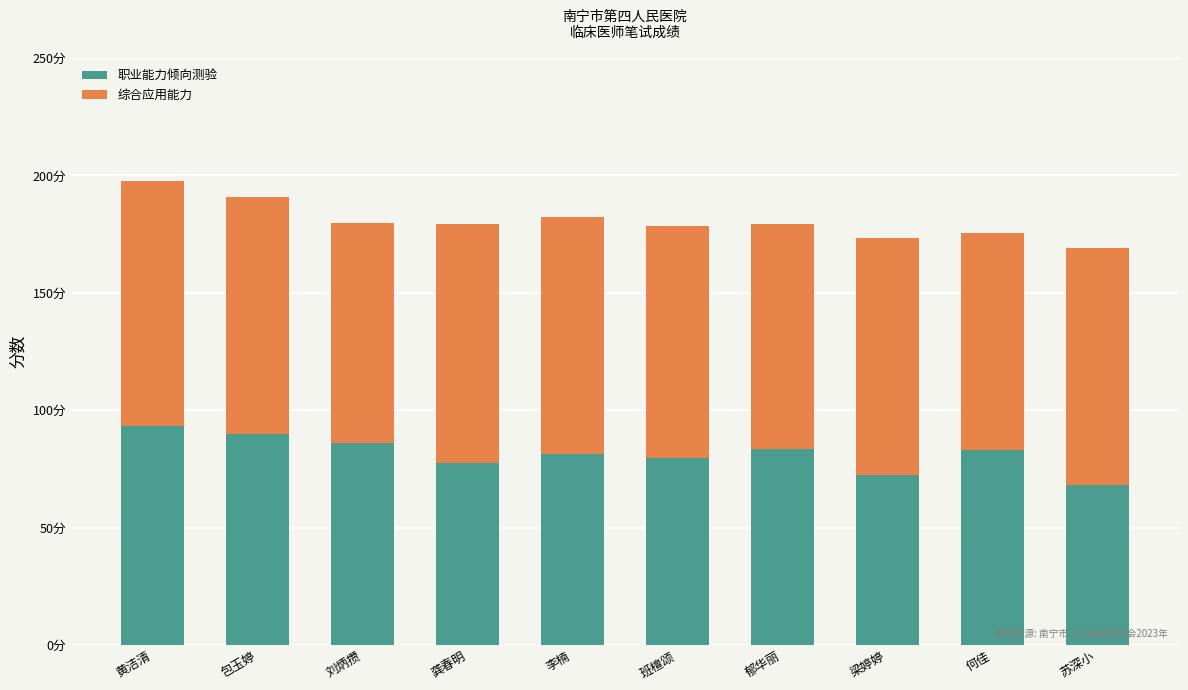

At which label does 职业能力倾向测验 first exceed 83?

黄洁清